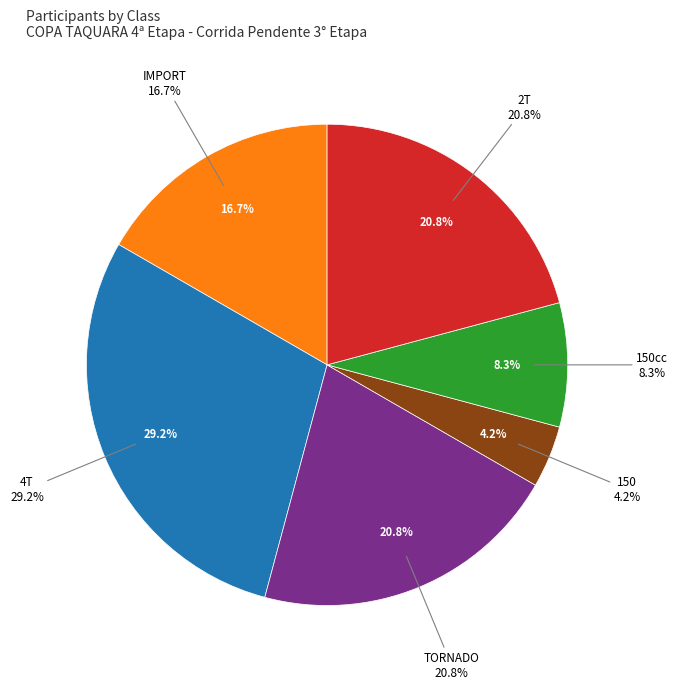

Is there any slice that represents more than half of the pie?

No